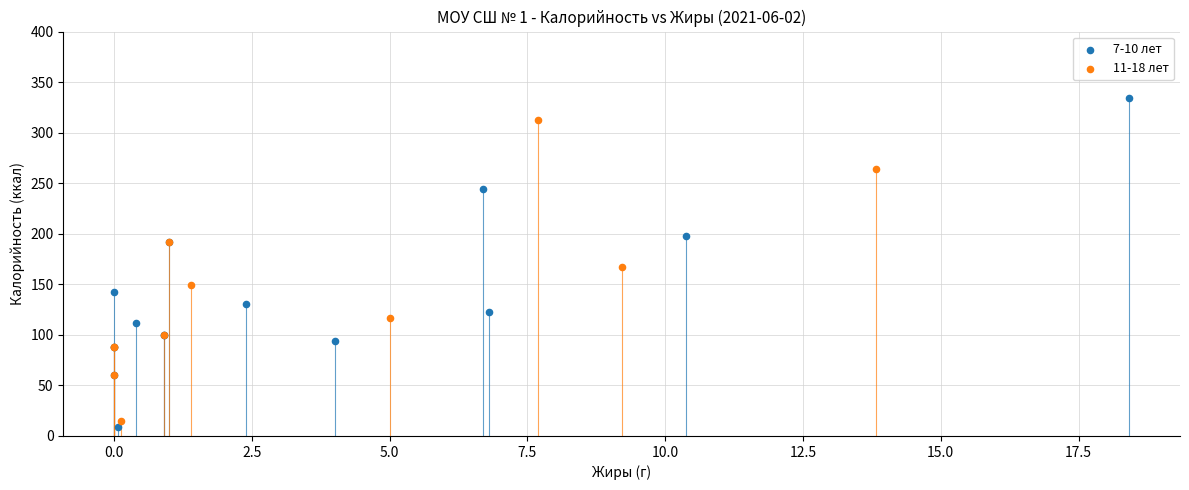

Which series contains the lowest Y value?

7-10 лет